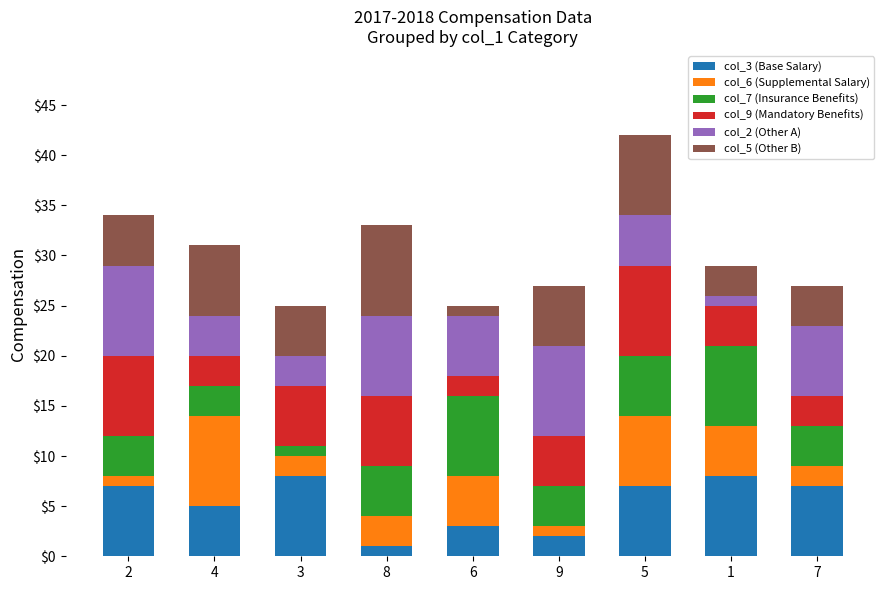

At which category is the sum across all series the highest?

5